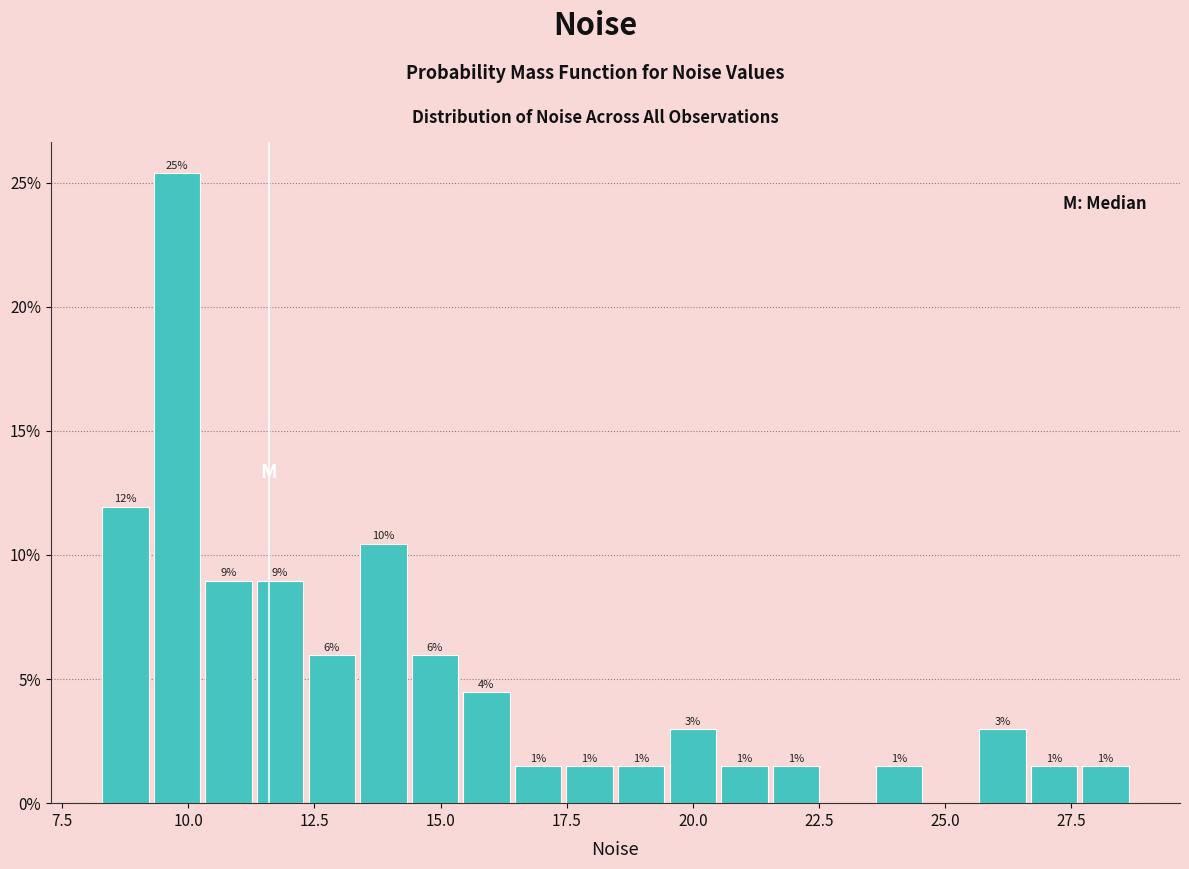

Read against the x-axis, roughly where is the centre of the tallest bar?

10.0